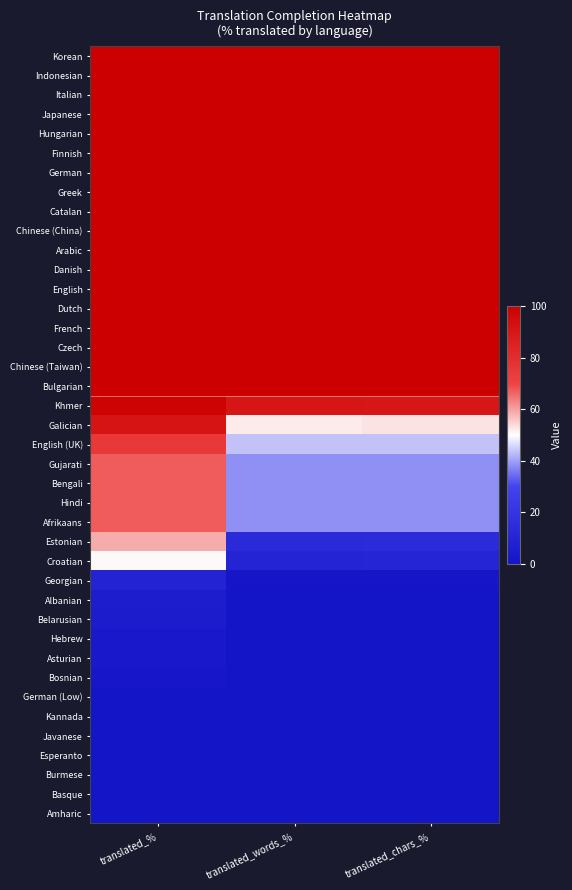

Reading left to right, what are all the values shown in this chart?

Korean: translated_%=100.0	translated_words_%=100.0	translated_chars_%=100.0
Indonesian: translated_%=100.0	translated_words_%=100.0	translated_chars_%=100.0
Italian: translated_%=100.0	translated_words_%=100.0	translated_chars_%=100.0
Japanese: translated_%=100.0	translated_words_%=100.0	translated_chars_%=100.0
Hungarian: translated_%=100.0	translated_words_%=100.0	translated_chars_%=100.0
Finnish: translated_%=100.0	translated_words_%=100.0	translated_chars_%=100.0
German: translated_%=100.0	translated_words_%=100.0	translated_chars_%=100.0
Greek: translated_%=100.0	translated_words_%=100.0	translated_chars_%=100.0
Catalan: translated_%=100.0	translated_words_%=100.0	translated_chars_%=100.0
Chinese (China): translated_%=100.0	translated_words_%=100.0	translated_chars_%=100.0
Arabic: translated_%=100.0	translated_words_%=100.0	translated_chars_%=100.0
Danish: translated_%=100.0	translated_words_%=100.0	translated_chars_%=100.0
English: translated_%=100.0	translated_words_%=100.0	translated_chars_%=100.0
Dutch: translated_%=100.0	translated_words_%=100.0	translated_chars_%=100.0
French: translated_%=100.0	translated_words_%=100.0	translated_chars_%=100.0
Czech: translated_%=100.0	translated_words_%=100.0	translated_chars_%=100.0
Chinese (Taiwan): translated_%=100.0	translated_words_%=100.0	translated_chars_%=100.0
Bulgarian: translated_%=100.0	translated_words_%=100.0	translated_chars_%=100.0
Khmer: translated_%=98.1	translated_words_%=90.6	translated_chars_%=90.1
Galician: translated_%=90.7	translated_words_%=52.2	translated_chars_%=52.8
English (UK): translated_%=75.3	translated_words_%=43.5	translated_chars_%=43.4
Gujarati: translated_%=67.2	translated_words_%=38.0	translated_chars_%=38.2
Bengali: translated_%=67.2	translated_words_%=38.0	translated_chars_%=38.2
Hindi: translated_%=67.2	translated_words_%=38.0	translated_chars_%=38.2
Afrikaans: translated_%=67.2	translated_words_%=38.0	translated_chars_%=38.2
Estonian: translated_%=58.6	translated_words_%=13.8	translated_chars_%=14.4
Croatian: translated_%=50.6	translated_words_%=10.2	translated_chars_%=10.7
Georgian: translated_%=9.2	translated_words_%=1.1	translated_chars_%=1.1
Albanian: translated_%=5.5	translated_words_%=0.7	translated_chars_%=0.7
Belarusian: translated_%=4.9	translated_words_%=0.4	translated_chars_%=0.4
Hebrew: translated_%=3.0	translated_words_%=0.1	translated_chars_%=0.2
Asturian: translated_%=3.0	translated_words_%=0.2	translated_chars_%=0.2
Bosnian: translated_%=1.8	translated_words_%=0.1	translated_chars_%=0.1
German (Low): translated_%=0.6	translated_words_%=0.1	translated_chars_%=0.1
Kannada: translated_%=0.0	translated_words_%=0.0	translated_chars_%=0.0
Javanese: translated_%=0.0	translated_words_%=0.0	translated_chars_%=0.0
Esperanto: translated_%=0.0	translated_words_%=0.0	translated_chars_%=0.0
Burmese: translated_%=0.0	translated_words_%=0.0	translated_chars_%=0.0
Basque: translated_%=0.0	translated_words_%=0.0	translated_chars_%=0.0
Amharic: translated_%=0.0	translated_words_%=0.0	translated_chars_%=0.0